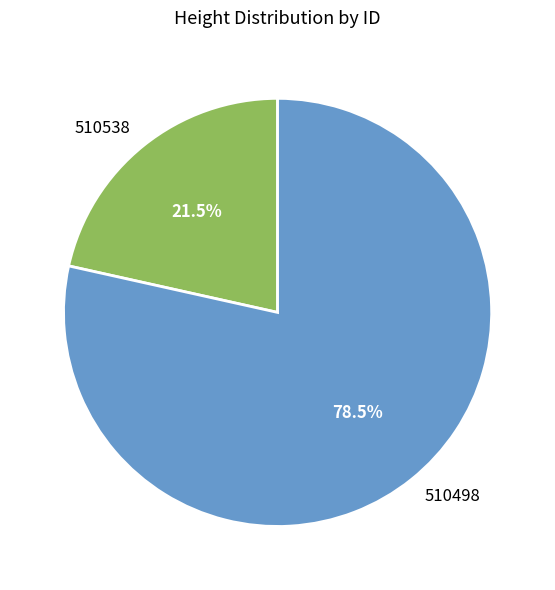

How many slices are in this pie chart?

2